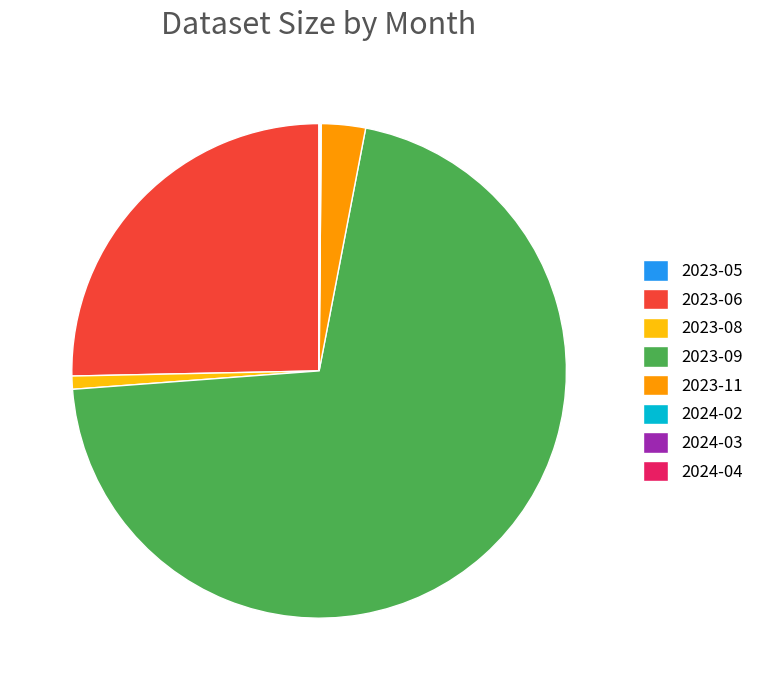

Which slice is the largest?

2023-09